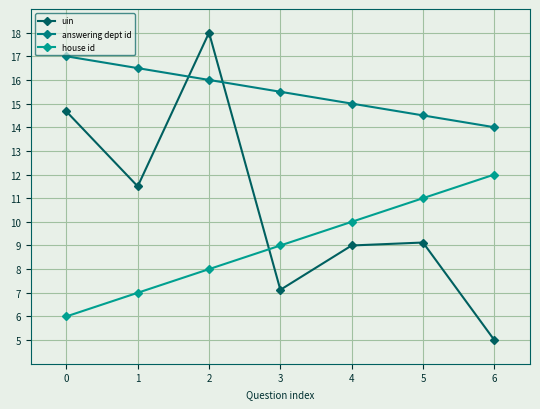

Rank the series by their maximum value, from lowest to highest.

house id, answering dept id, uin